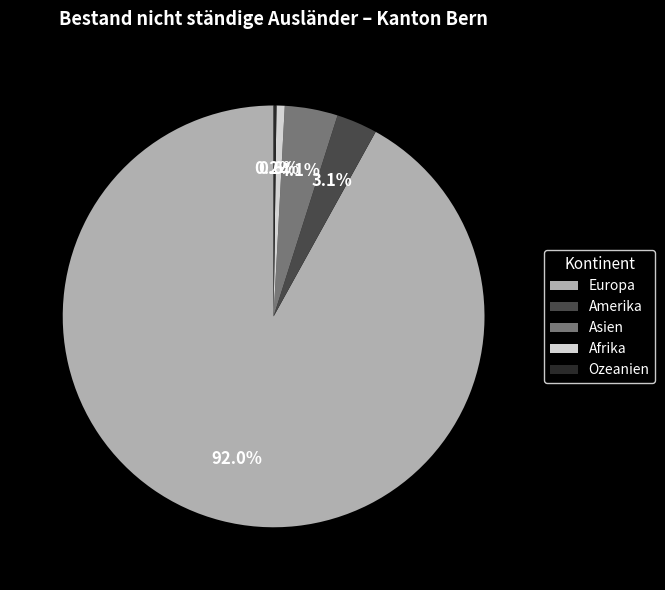

Combined, do Amerika and Europa account for over 50%?

Yes